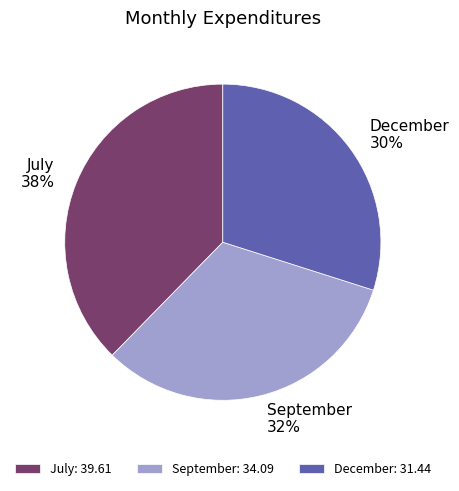

Do December and July together represent more than half of the pie?

Yes